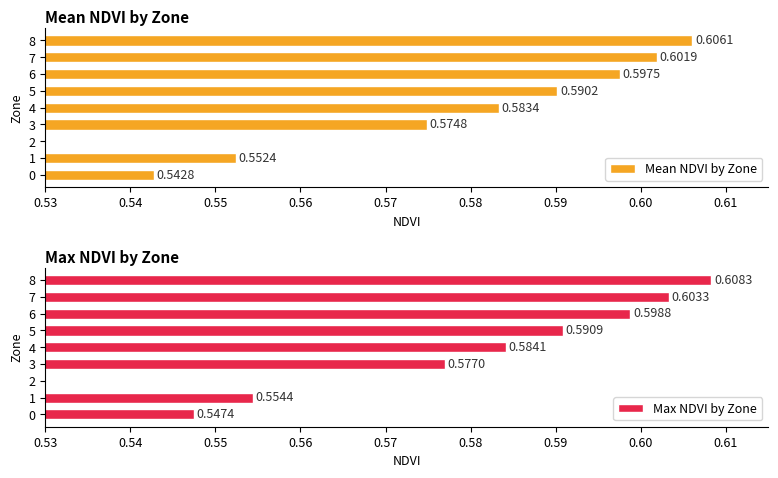

The Mean NDVI by Zone series shows 0.4 at 8. True or false?

False